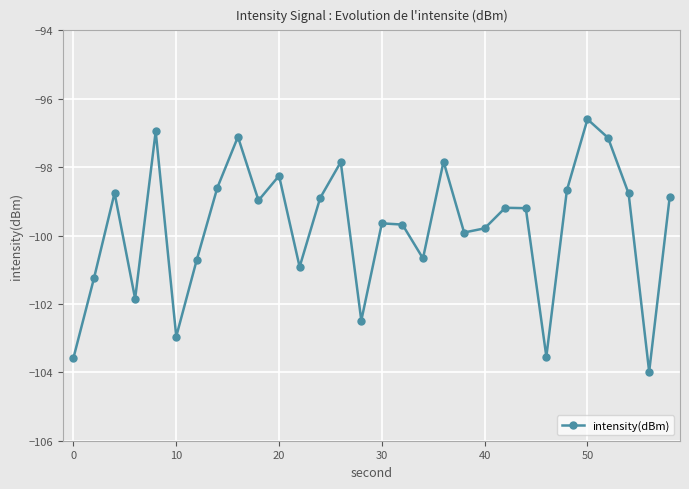

How many series are shown in this chart?

1